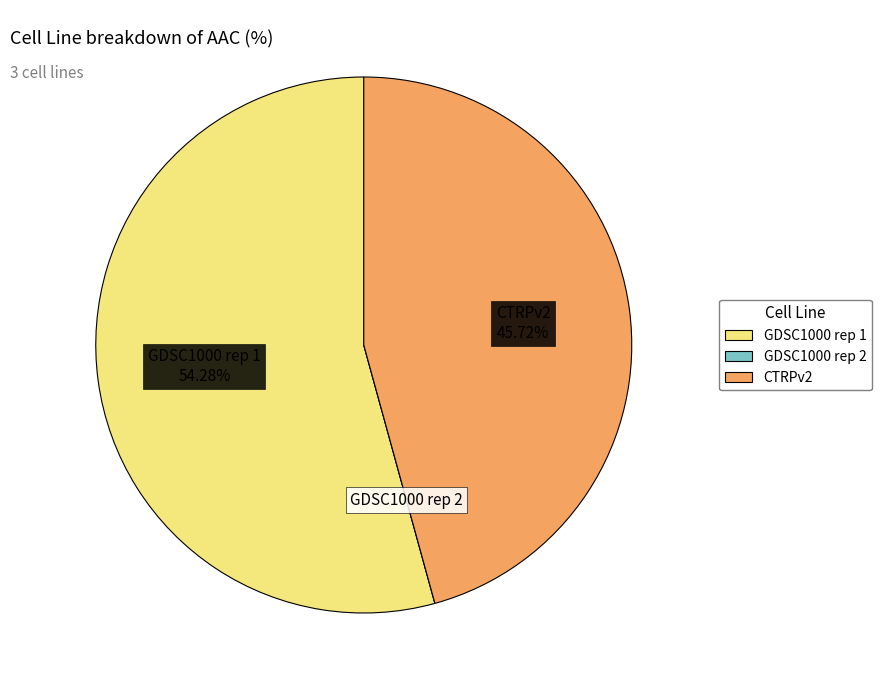

Combined, do GDSC1000 rep 1 and CTRPv2 account for over 50%?

Yes